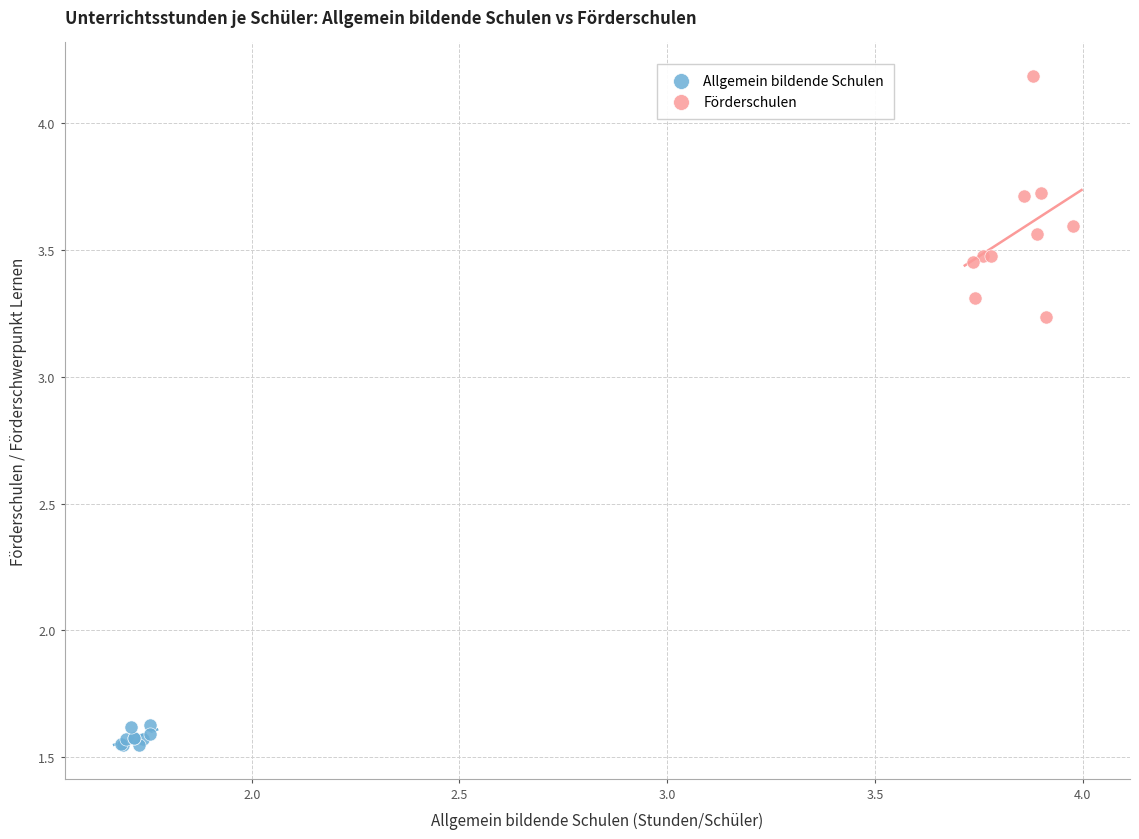

Which series has the largest Y range (max minus min)?

Förderschulen